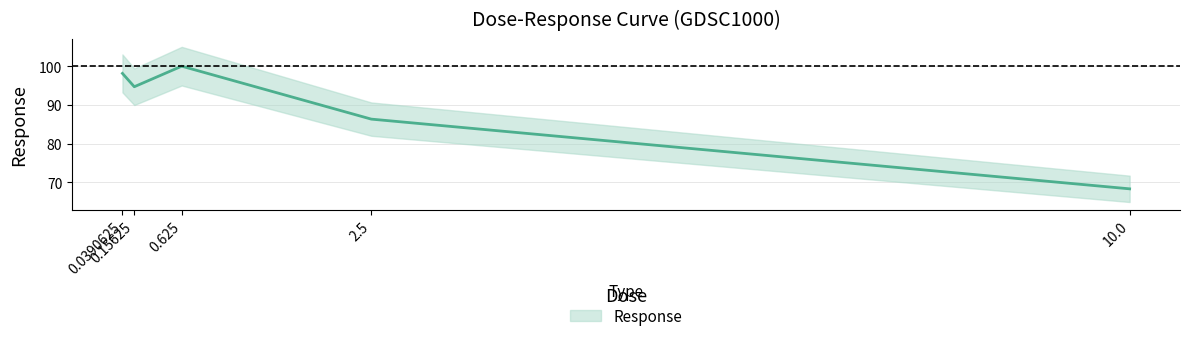

What is the difference between the maximum and minimum values?

31.8